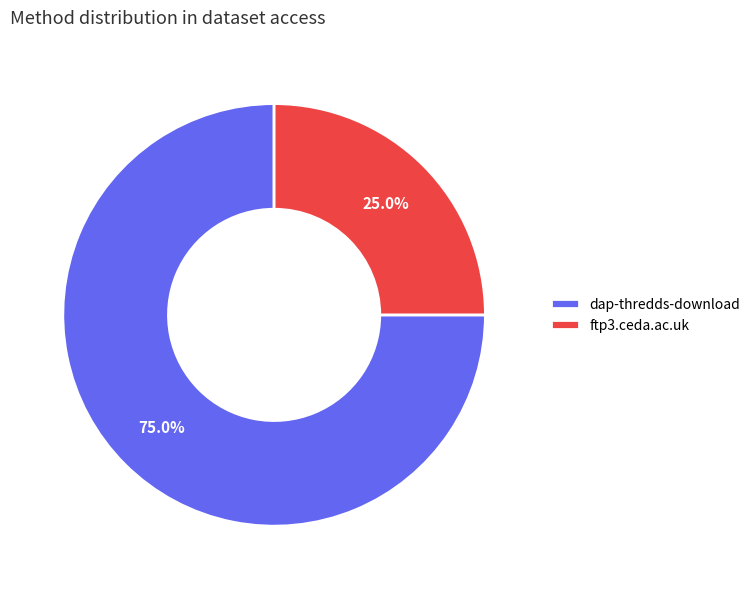

The dap-thredds-download slice represents 75% of the pie. True or false?

True